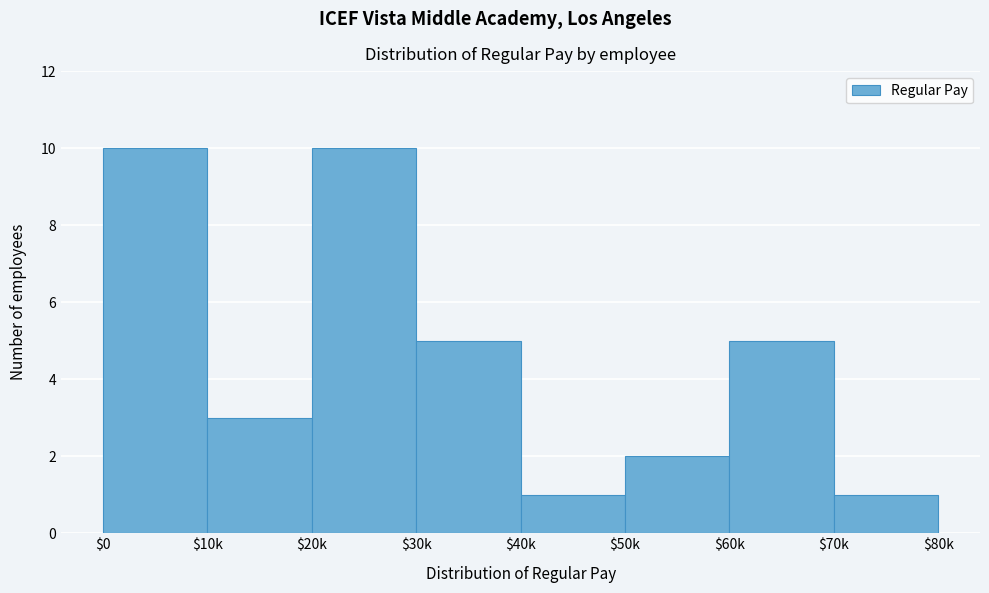

True or false: the data shows 2 at $60k.

False